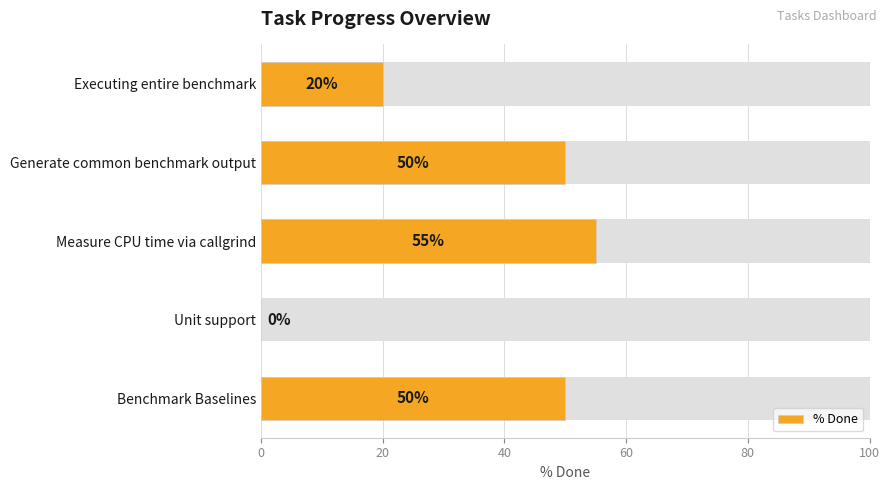

Reading left to right, transcribe all the data shown in this chart.

20	50	55	0	50